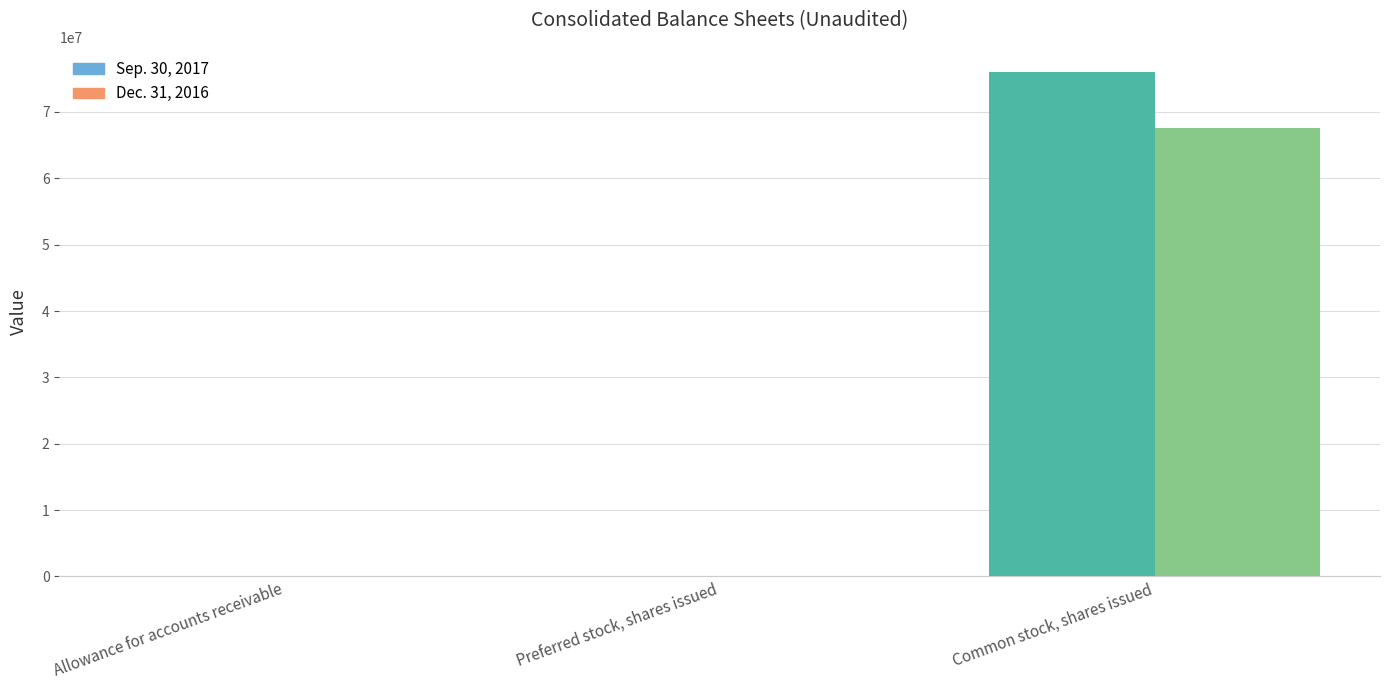

How many data points does each series have?

3